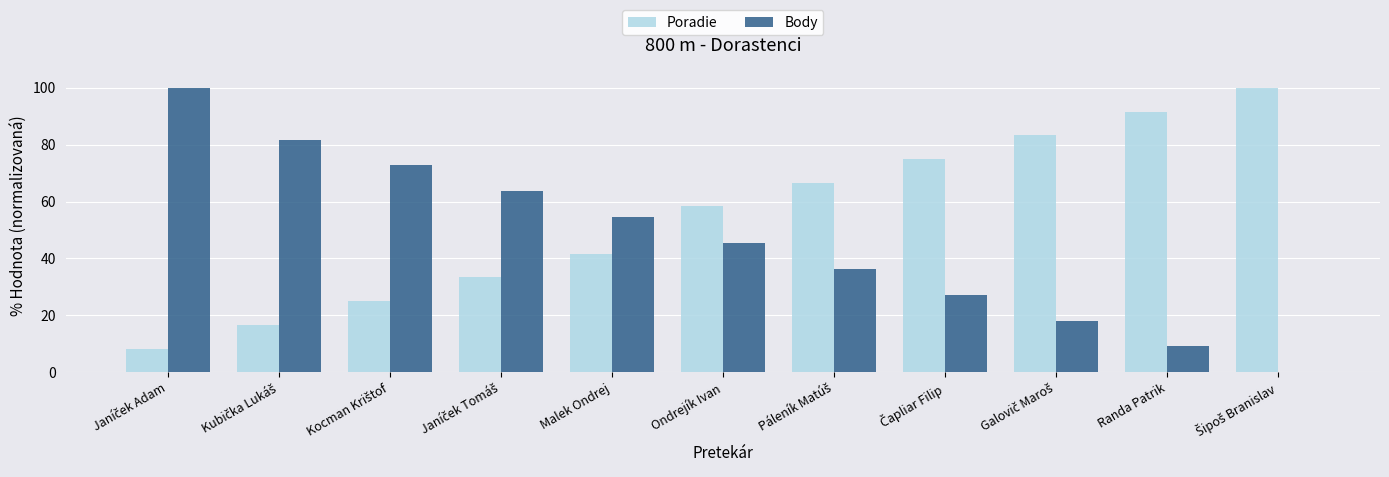

What is the sum of all Body values?

509.1